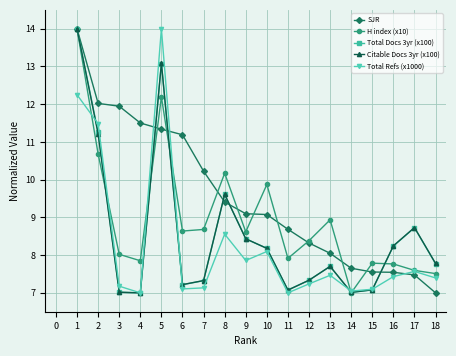

What is the value of the Citable Docs 3yr (x100) point at the 4th from the left?

7.0